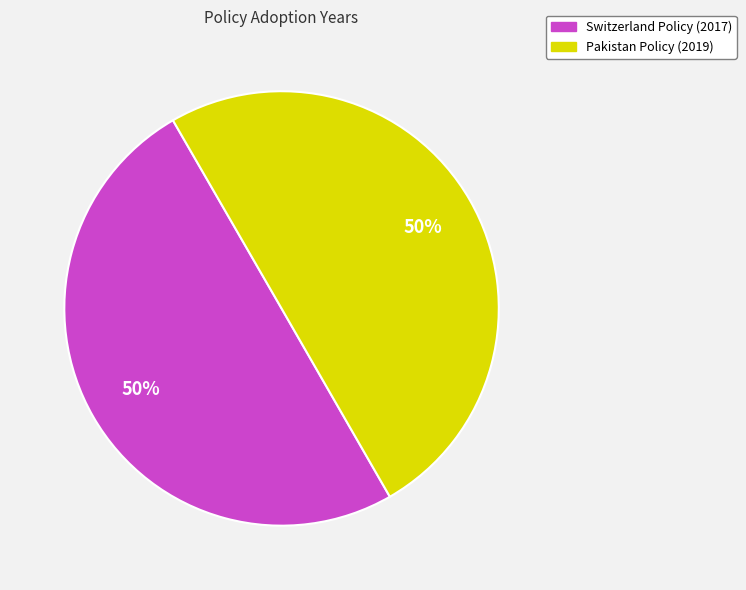

How many slices are in this pie chart?

2